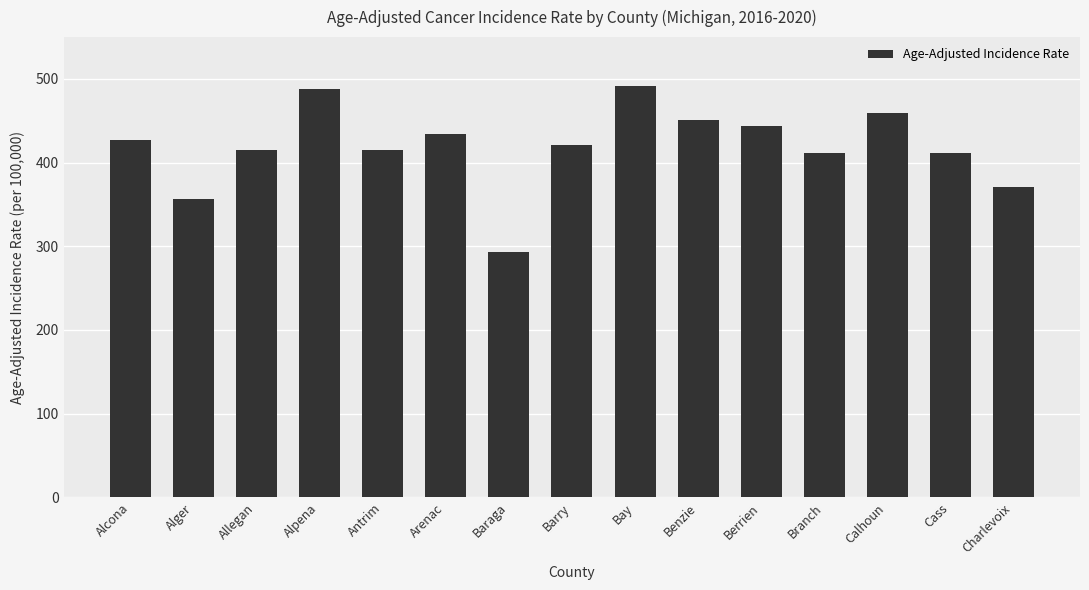

What is the difference between the maximum and minimum values?

198.9